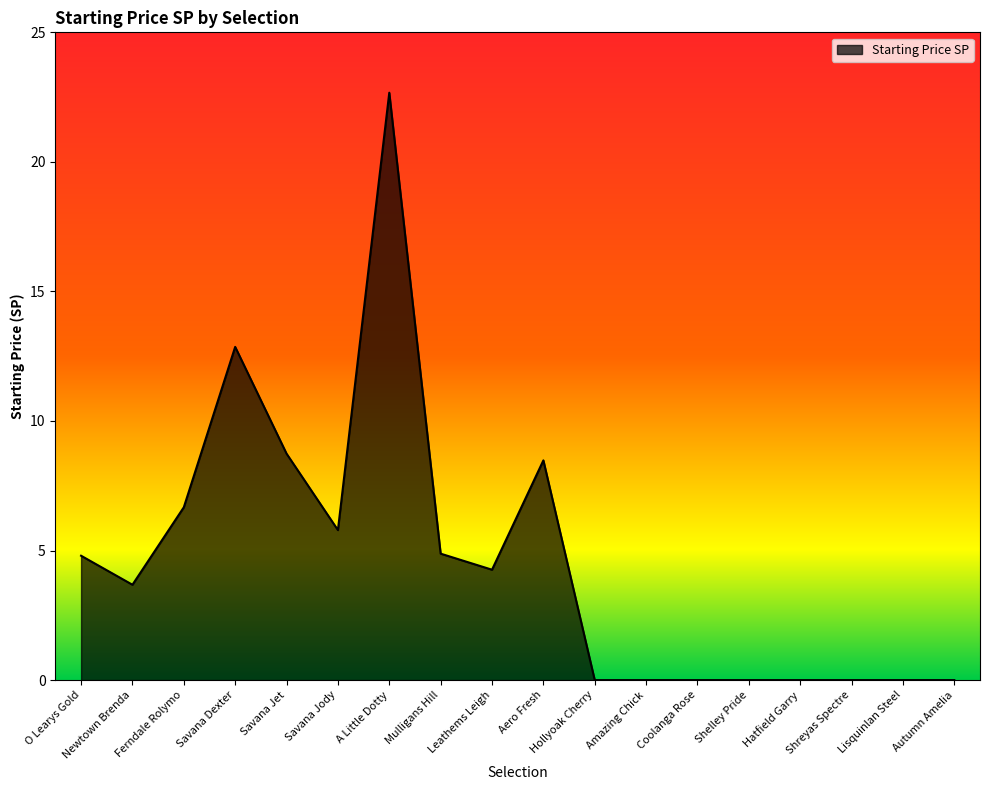

At which label is the value closest to 11?

Savana Dexter